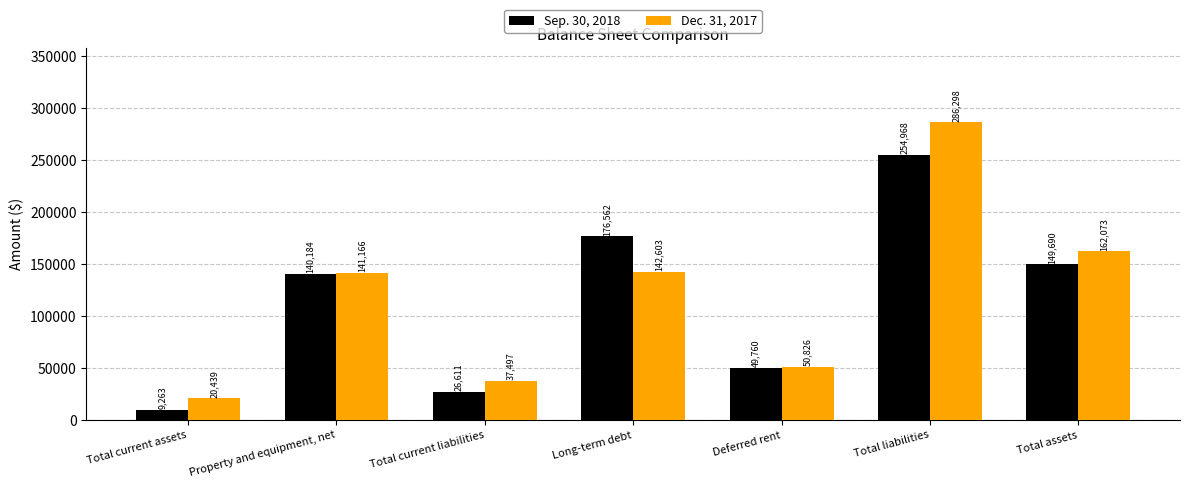

Rank the series by their maximum value, from lowest to highest.

Sep. 30, 2018, Dec. 31, 2017